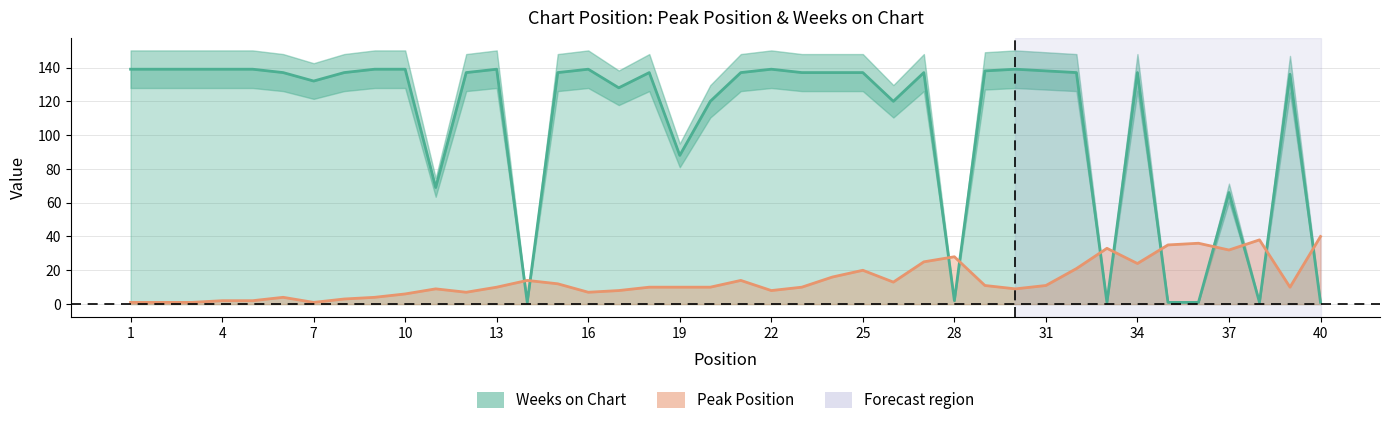

True or false: Weeks on Chart has a value of 88 at 19.

True